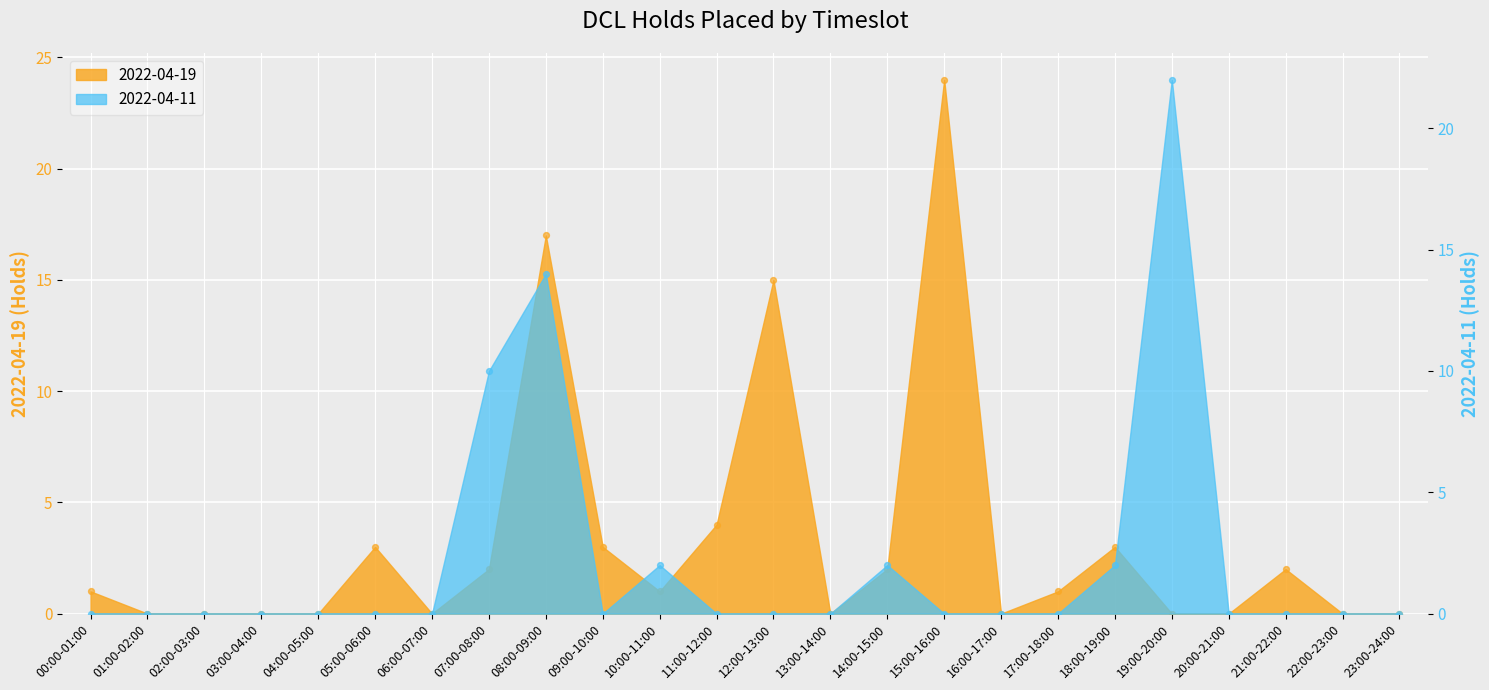

Which series has the largest total across all categories?

2022-04-19